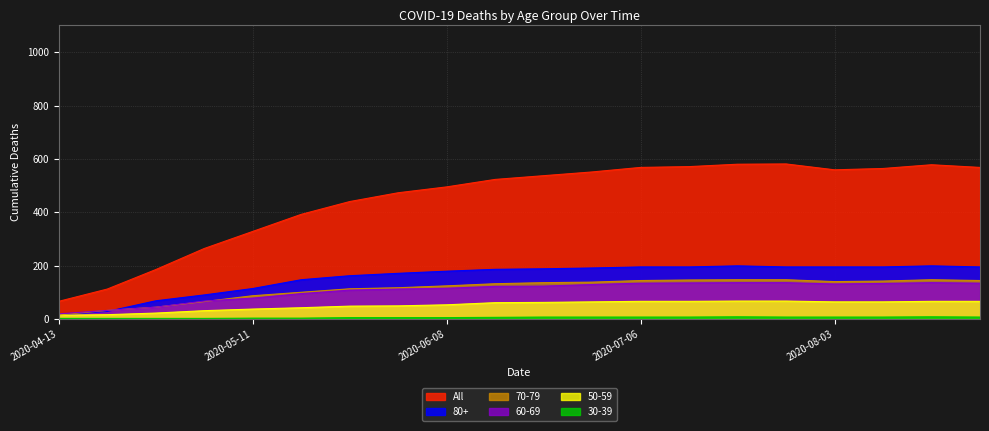

Reading left to right, what are all the values shown in this chart?

All: 2020-04-13=66	2020-04-20=112	2020-04-27=185	2020-05-04=264	2020-05-11=328	2020-05-18=392	2020-05-25=440	2020-06-01=473	2020-06-08=495	2020-06-15=523	2020-06-22=537	2020-06-29=551	2020-07-06=568	2020-07-13=571	2020-07-20=580	2020-07-27=581	2020-08-03=559	2020-08-10=564	2020-08-17=578	2020-08-24=568
80+: 2020-04-13=15	2020-04-20=28	2020-04-27=68	2020-05-04=90	2020-05-11=114	2020-05-18=147	2020-05-25=162	2020-06-01=171	2020-06-08=179	2020-06-15=186	2020-06-22=188	2020-06-29=191	2020-07-06=195	2020-07-13=195	2020-07-20=199	2020-07-27=195	2020-08-03=195	2020-08-10=195	2020-08-17=199	2020-08-24=195
70-79: 2020-04-13=15	2020-04-20=32	2020-04-27=44	2020-05-04=65	2020-05-11=87	2020-05-18=100	2020-05-25=113	2020-06-01=117	2020-06-08=124	2020-06-15=132	2020-06-22=136	2020-06-29=138	2020-07-06=144	2020-07-13=146	2020-07-20=147	2020-07-27=147	2020-08-03=140	2020-08-10=142	2020-08-17=147	2020-08-24=144
60-69: 2020-04-13=19	2020-04-20=32	2020-04-27=44	2020-05-04=67	2020-05-11=78	2020-05-18=95	2020-05-25=108	2020-06-01=112	2020-06-08=115	2020-06-15=122	2020-06-22=123	2020-06-29=129	2020-07-06=134	2020-07-13=135	2020-07-20=136	2020-07-27=136	2020-08-03=131	2020-08-10=133	2020-08-17=136	2020-08-24=134
50-59: 2020-04-13=14	2020-04-20=16	2020-04-27=22	2020-05-04=31	2020-05-11=37	2020-05-18=42	2020-05-25=48	2020-06-01=49	2020-06-08=53	2020-06-15=61	2020-06-22=62	2020-06-29=64	2020-07-06=66	2020-07-13=66	2020-07-20=67	2020-07-27=67	2020-08-03=64	2020-08-10=64	2020-08-17=66	2020-08-24=66
30-39: 2020-04-13=2	2020-04-20=2	2020-04-27=2	2020-05-04=2	2020-05-11=3	2020-05-18=3	2020-05-25=5	2020-06-01=5	2020-06-08=5	2020-06-15=6	2020-06-22=7	2020-06-29=7	2020-07-06=7	2020-07-13=7	2020-07-20=8	2020-07-27=7	2020-08-03=7	2020-08-10=7	2020-08-17=8	2020-08-24=7